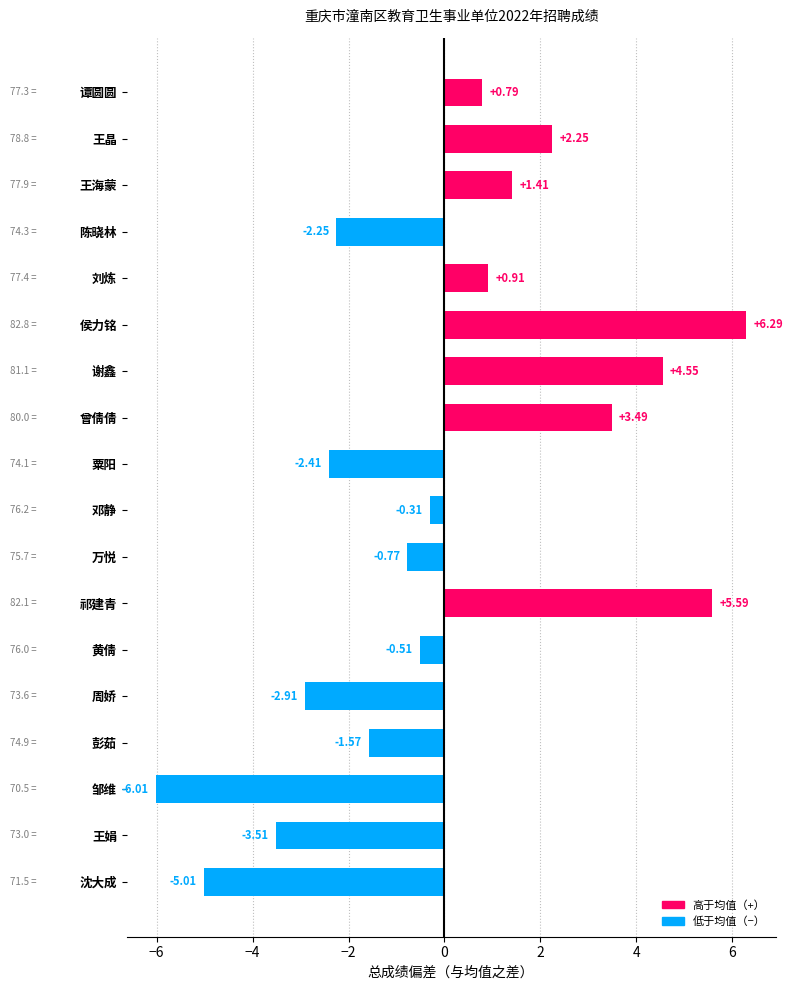

How many values are below zero?

10